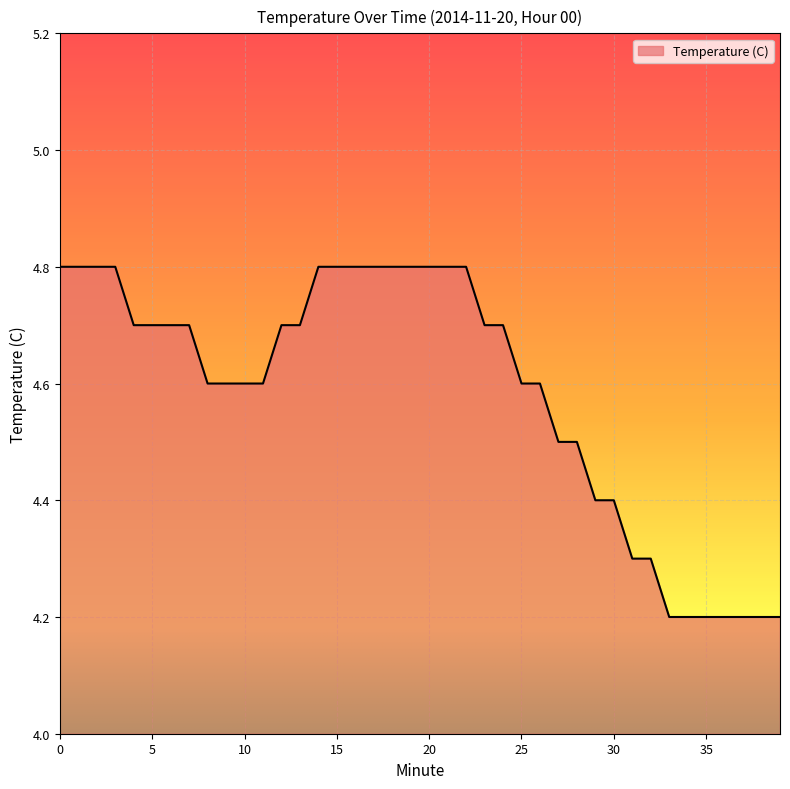

What is the smallest value displayed?

4.2